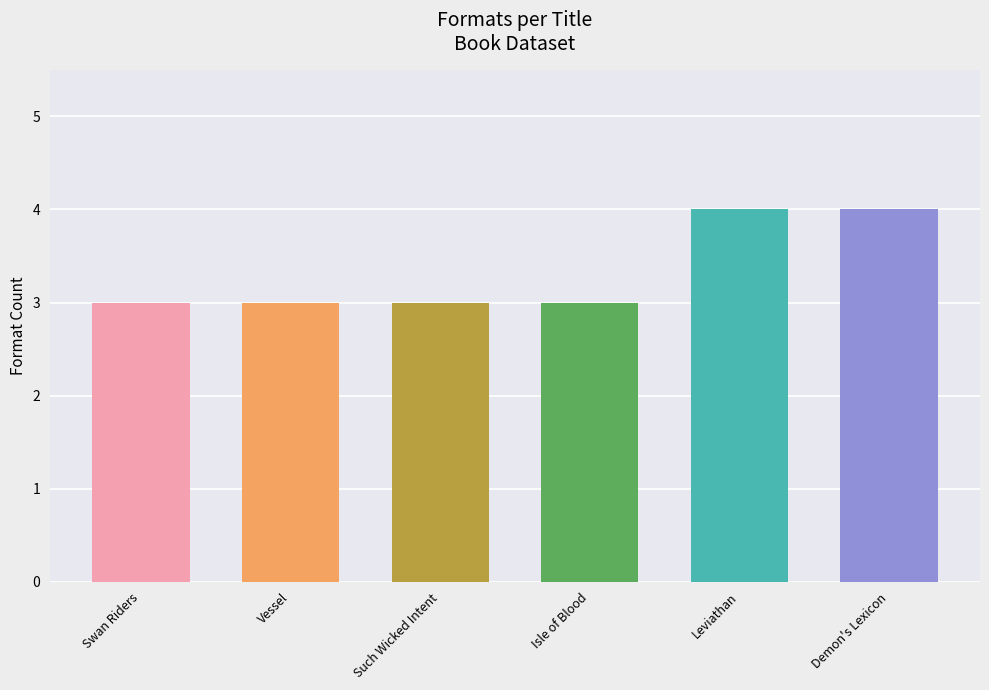

Reading left to right, extract all data points from this chart.

3	3	3	3	4	4